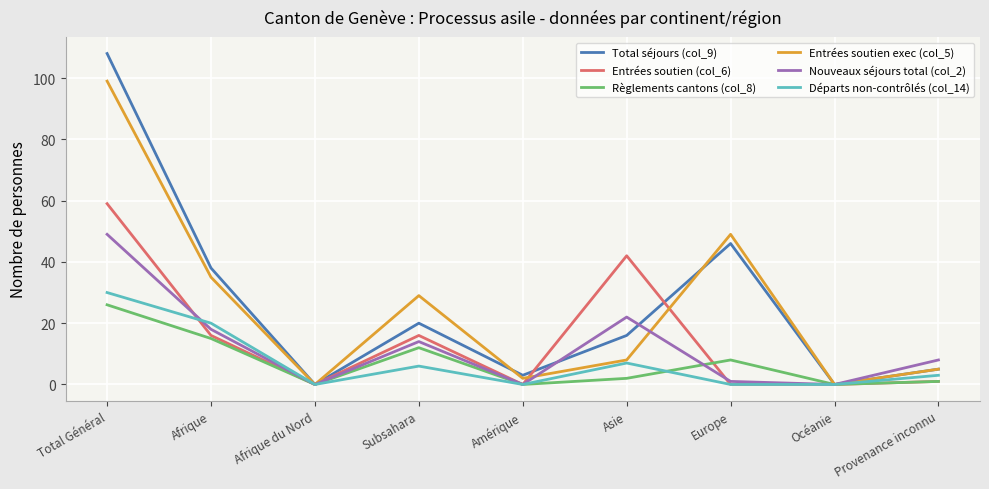

The Nouveaux séjours total (col_2) series shows -19 at Amérique. True or false?

False